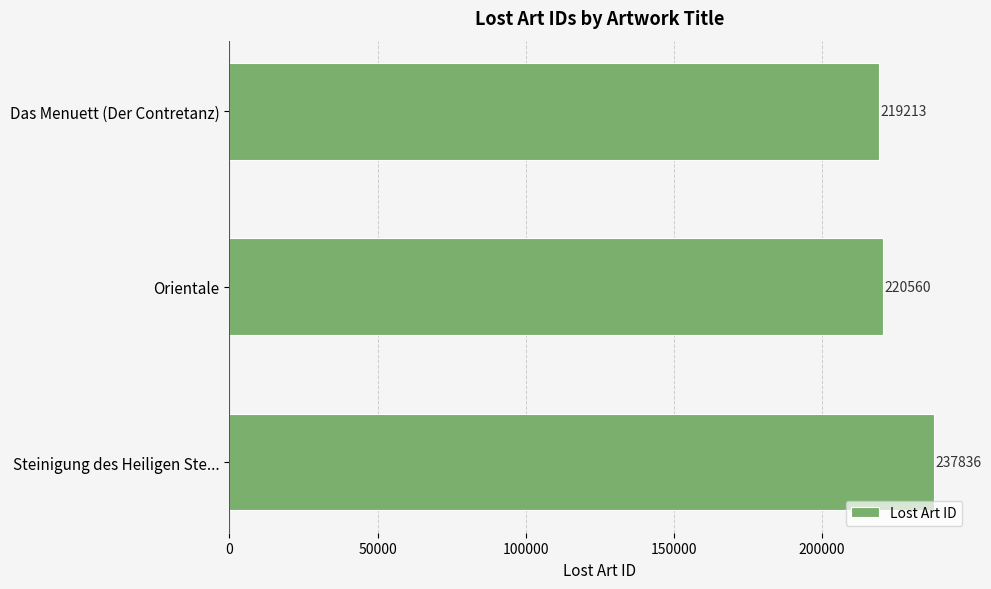

The chart shows a value of 220560 at Orientale. True or false?

True